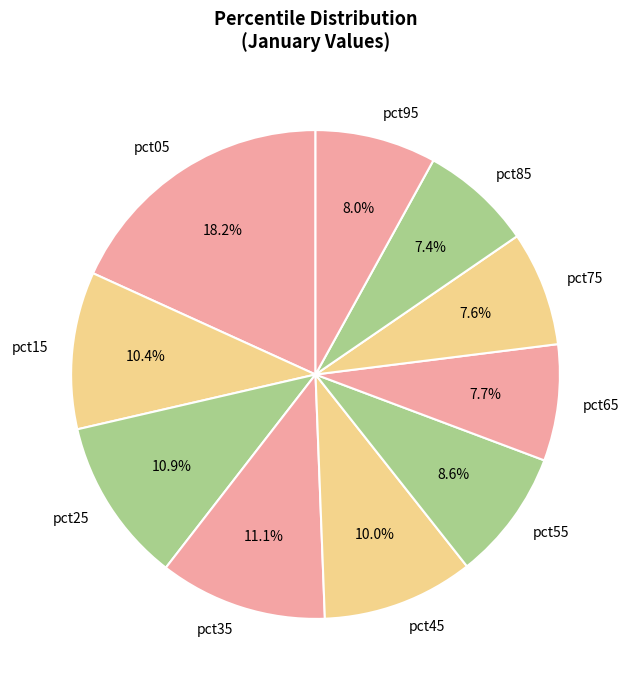

How much of the chart is everything except pct25?

89.1%